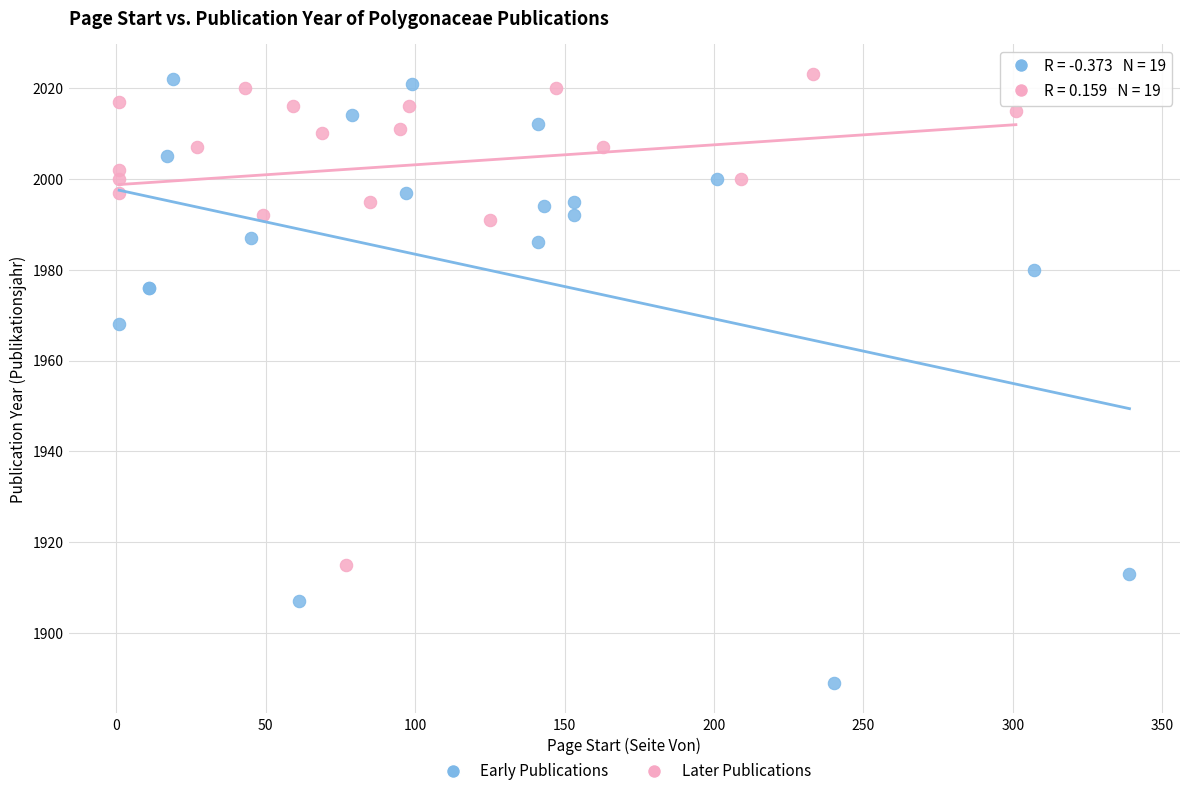

Which series has the largest Y range (max minus min)?

Early Publications